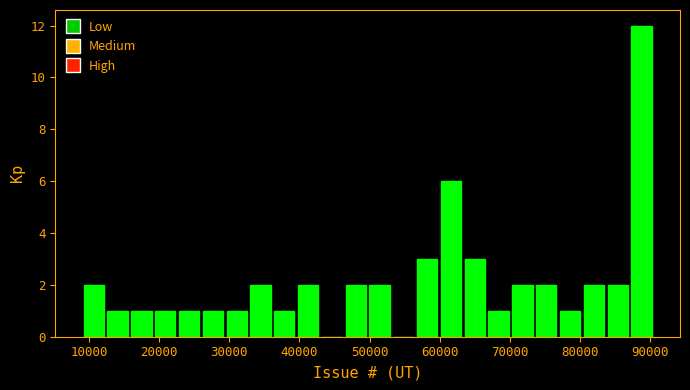

Read against the x-axis, roughly where is the centre of the tallest bar?

89000